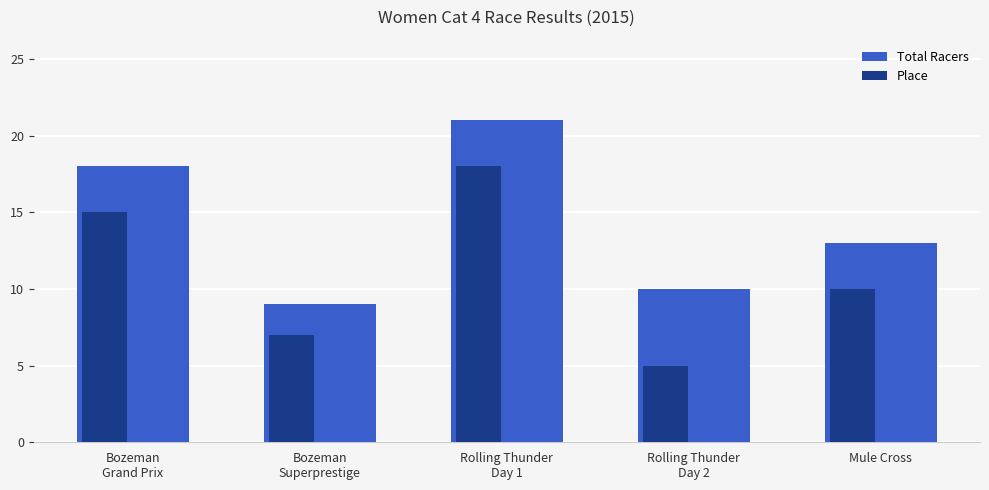

List the series in order of their peak value, lowest first.

Place, Total Racers